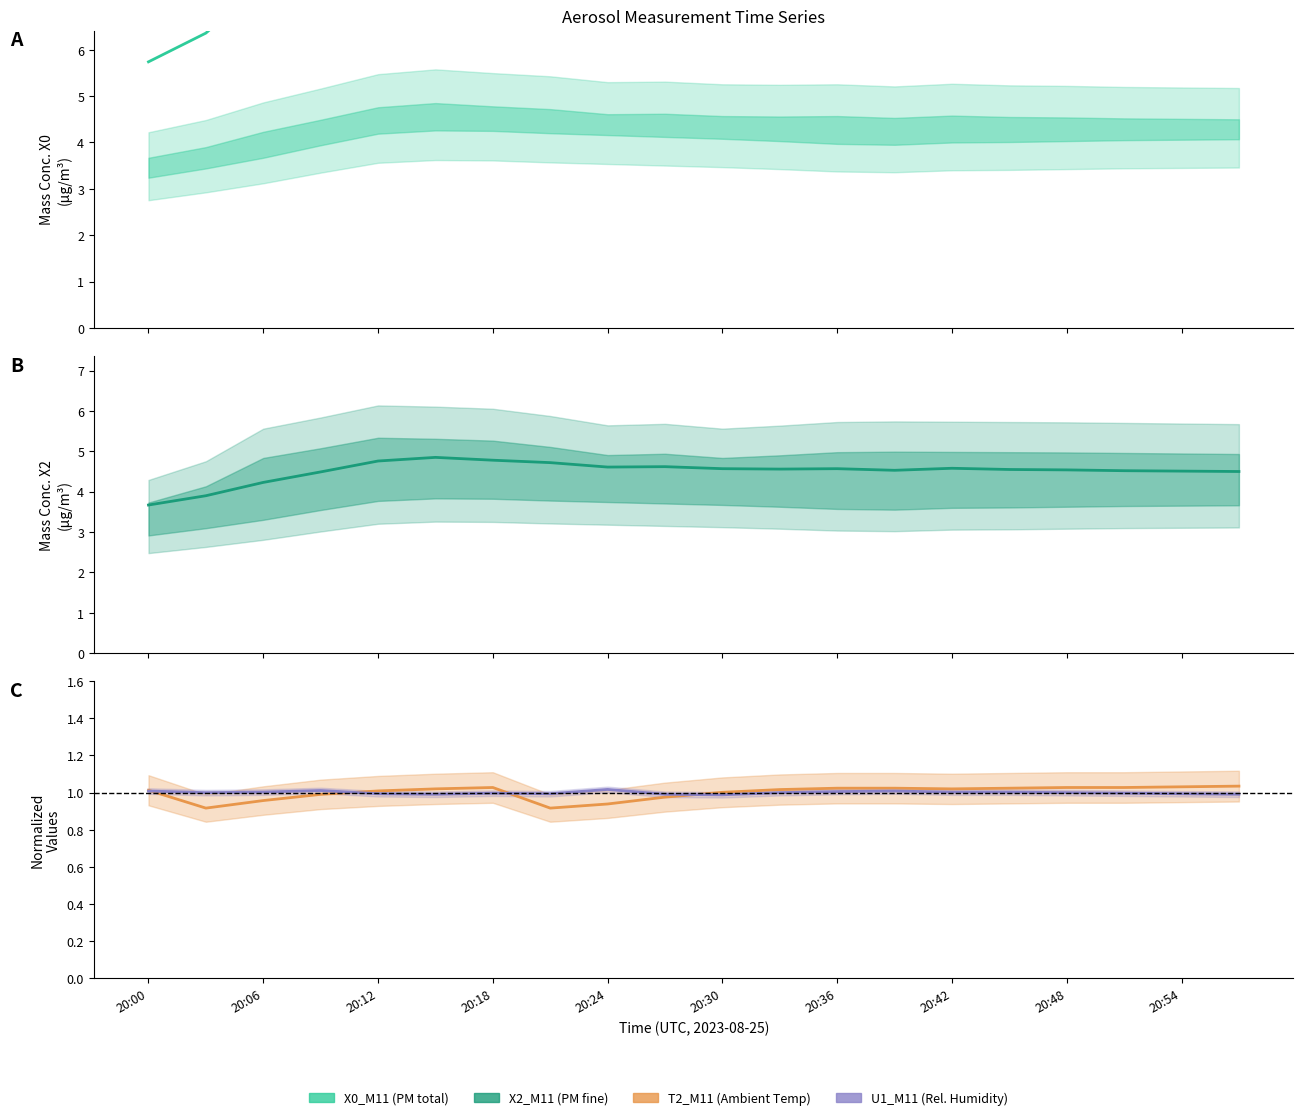

How many lines are shown in the chart?

4